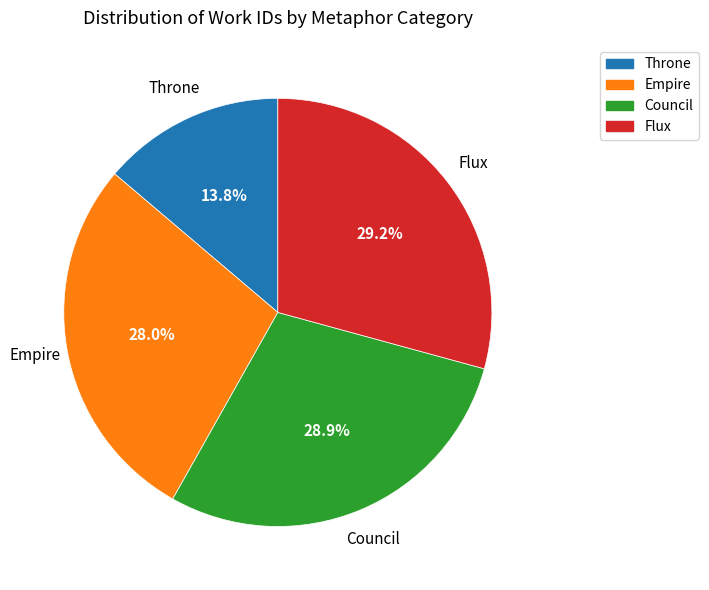

Which slice is the smallest?

Throne